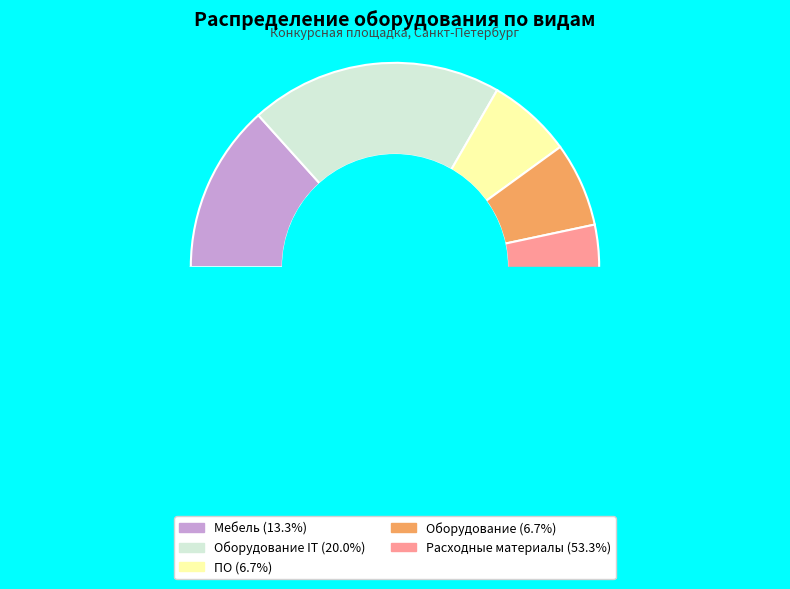

True or false: Расходные материалы accounts for 42% of the total.

False